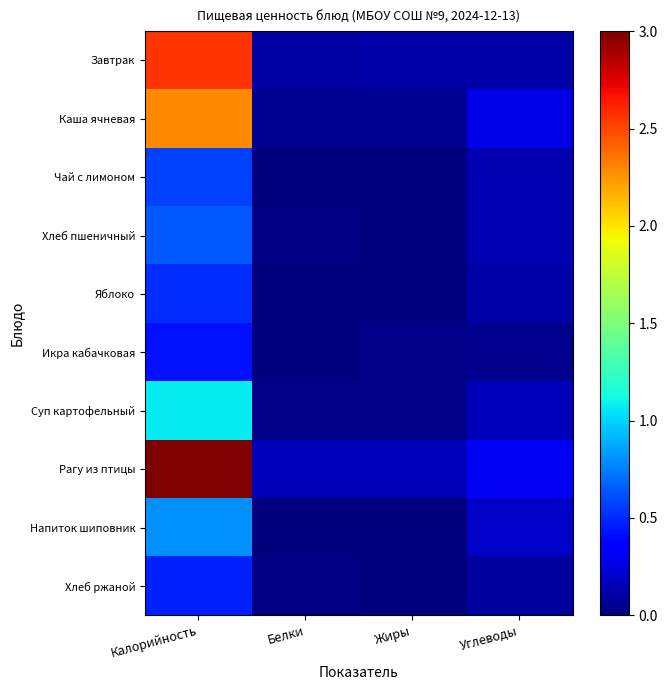

At how many categories does at least one series exceed 2?

1